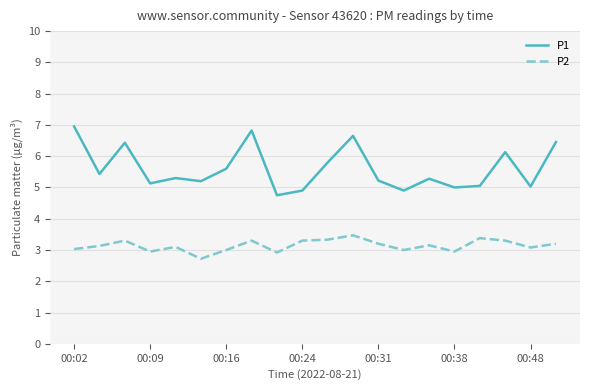

Rank the series by their average value, from lowest to highest.

P2, P1